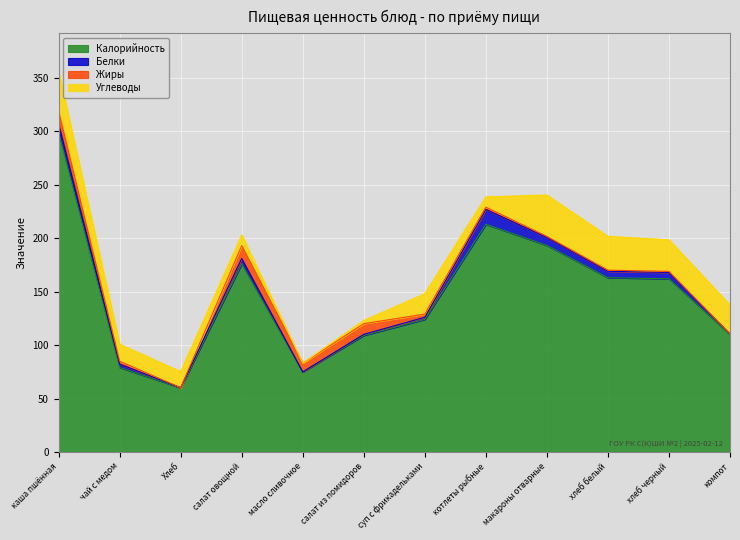

At how many categories does at least one series exceed 130?

6